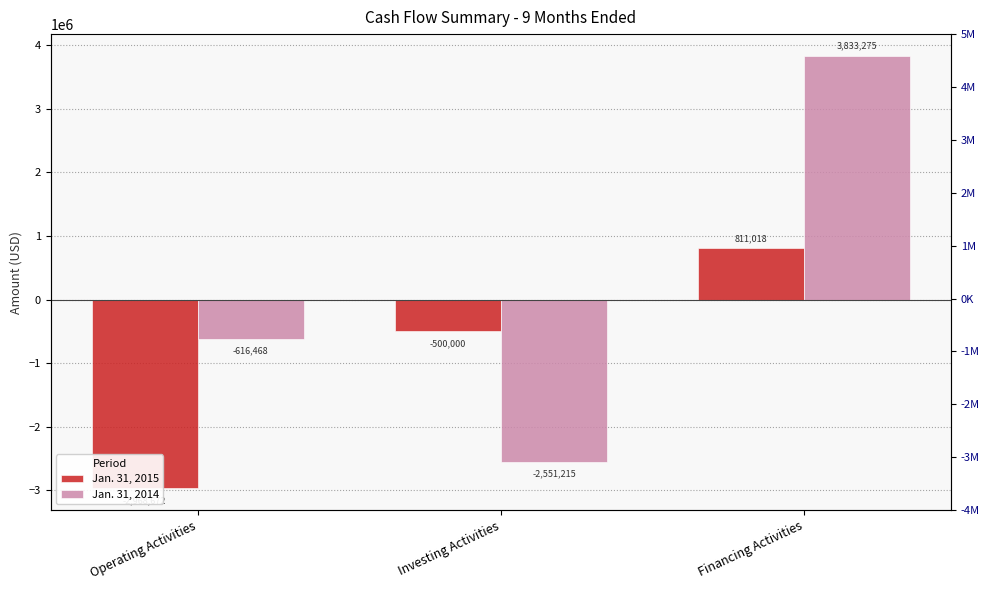

Reading right to left, list all the values displayed in this chart.

Jan. 31, 2015: Financing Activities=811018	Investing Activities=-500000	Operating Activities=-2968672
Jan. 31, 2014: Financing Activities=3833275	Investing Activities=-2551215	Operating Activities=-616468